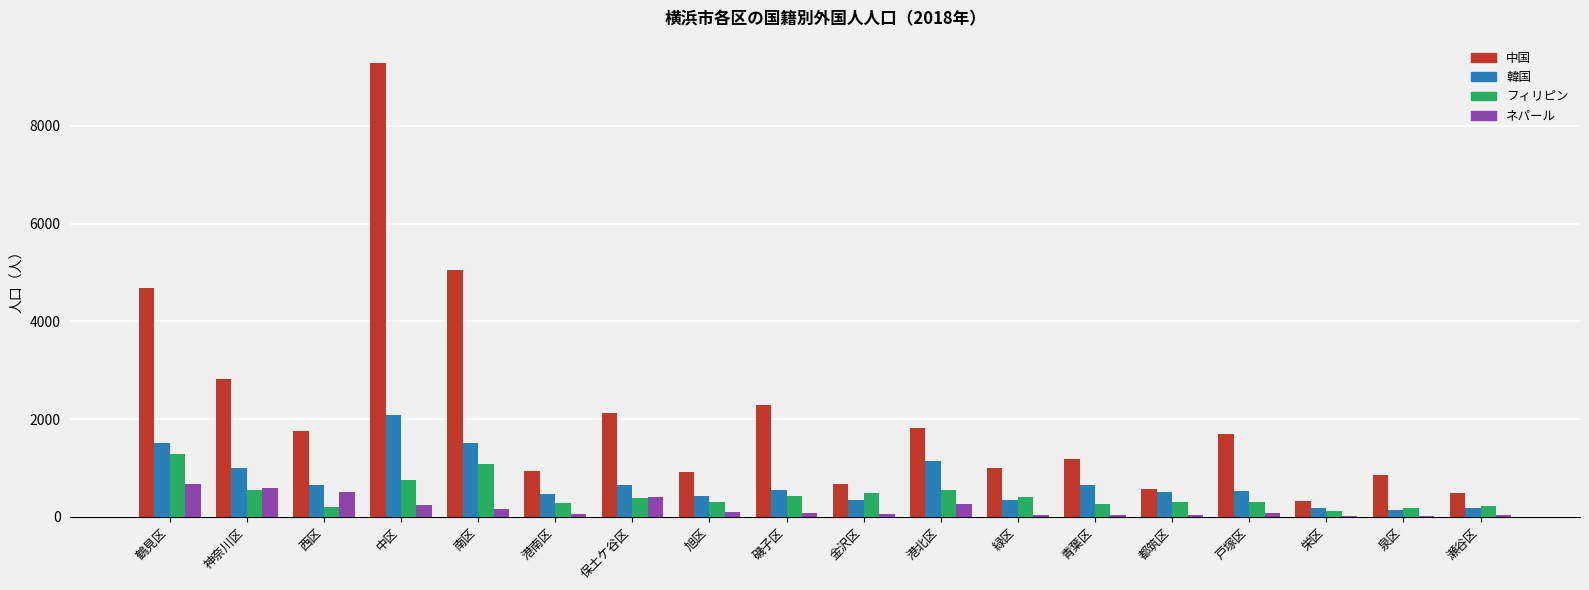

What is the average value of the ネパール series?

188